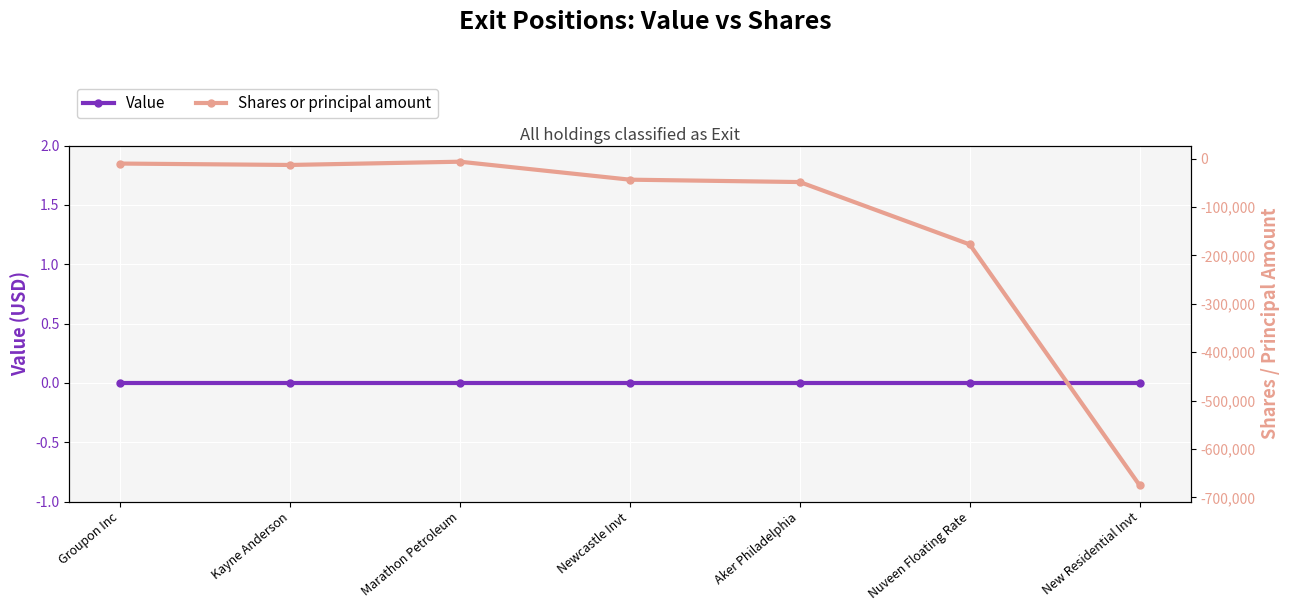

Is this an area chart (filled region under the line)?

No